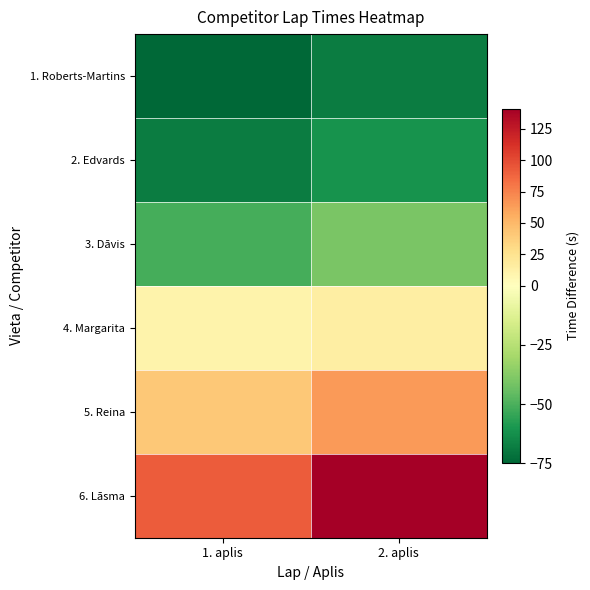

Reading right to left, list all the values displayed in this chart.

1. Roberts-Martins: 2. aplis=-68.1	1. aplis=-75.1
2. Edvards: 2. aplis=-61.1	1. aplis=-68.1
3. Dāvis: 2. aplis=-40.1	1. aplis=-51.1
4. Margarita: 2. aplis=14.9	1. aplis=10.9
5. Reina: 2. aplis=63.9	1. aplis=40.9
6. Lāsma: 2. aplis=140.9	1. aplis=91.9